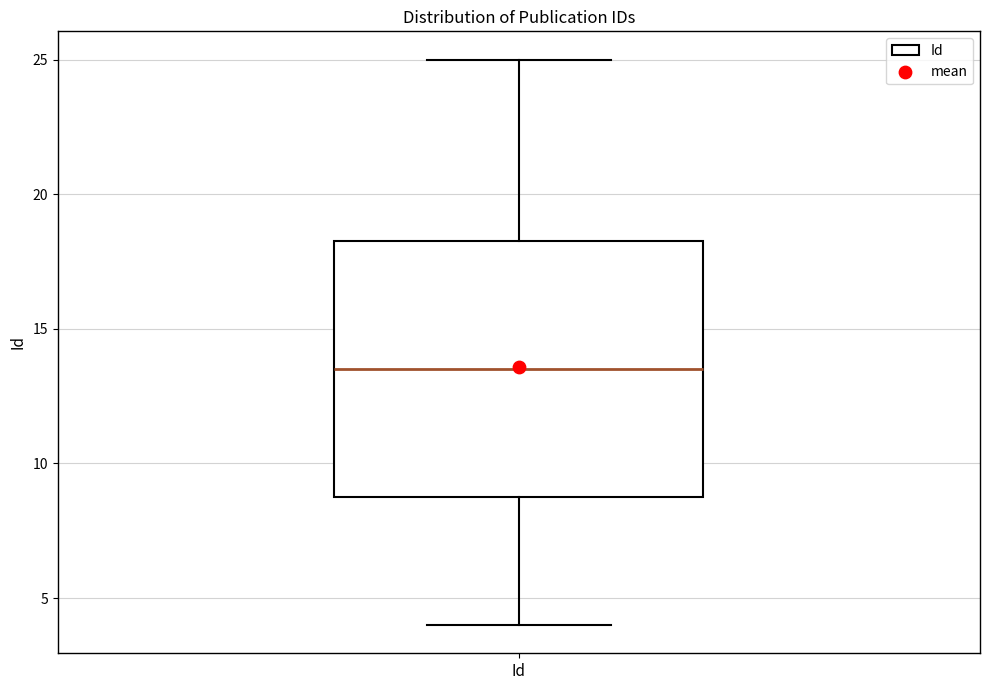

Transcribe this box plot: give where the median line is, the range the box spans, and where the two whiskers end, as read against the y-axis. The values are not printed on the chart, so give them approximately, as read against the axis.

median 13.5, box 9.0 to 18.5, whiskers 4.0 to 25.0